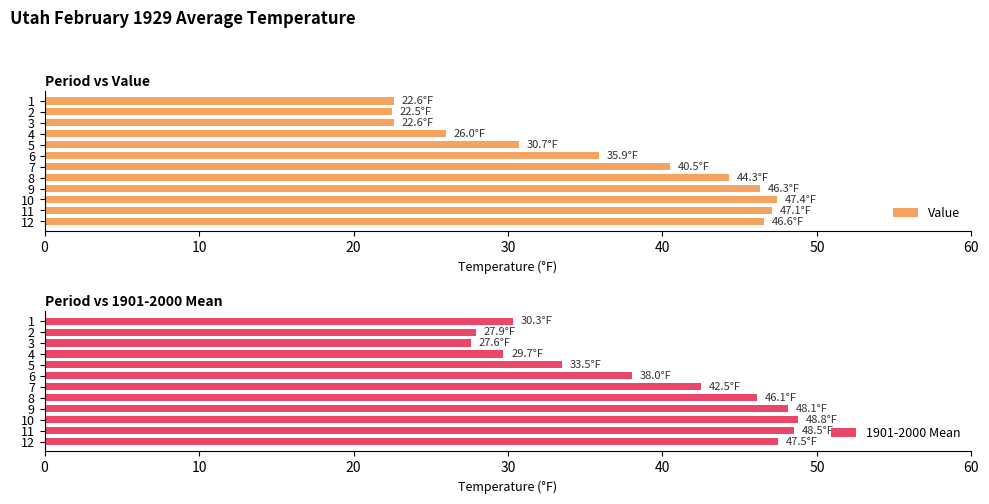

What is the sum of all 1901-2000 Mean values?

468.5